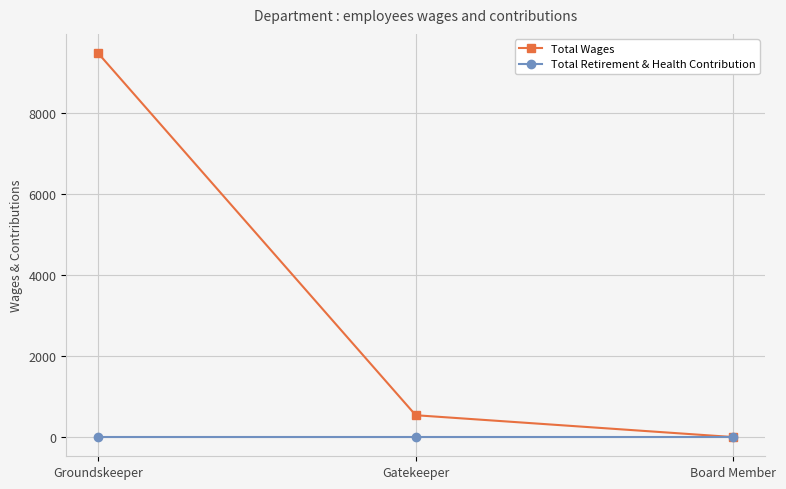

Which series has the largest total across all categories?

Total Wages